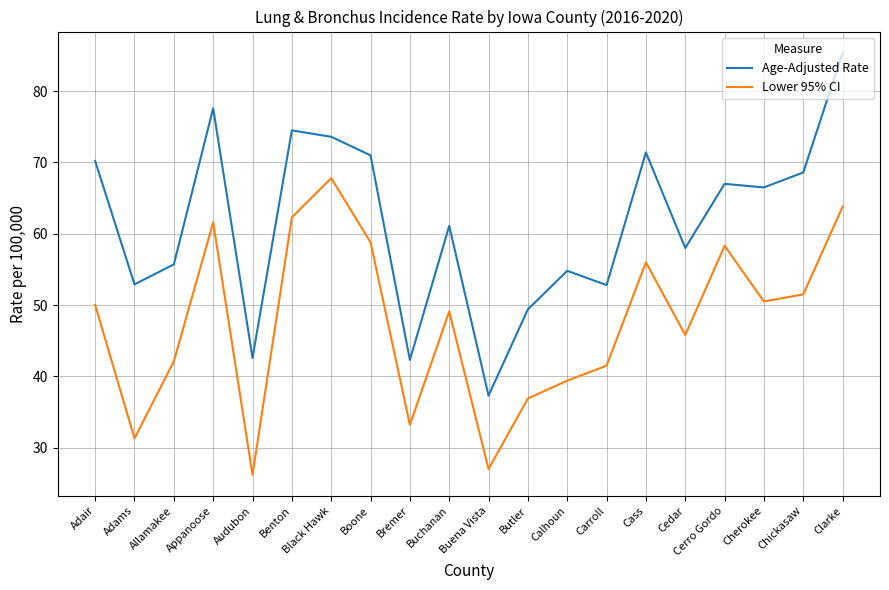

What is the lowest value of the Lower 95% CI series?

26.2